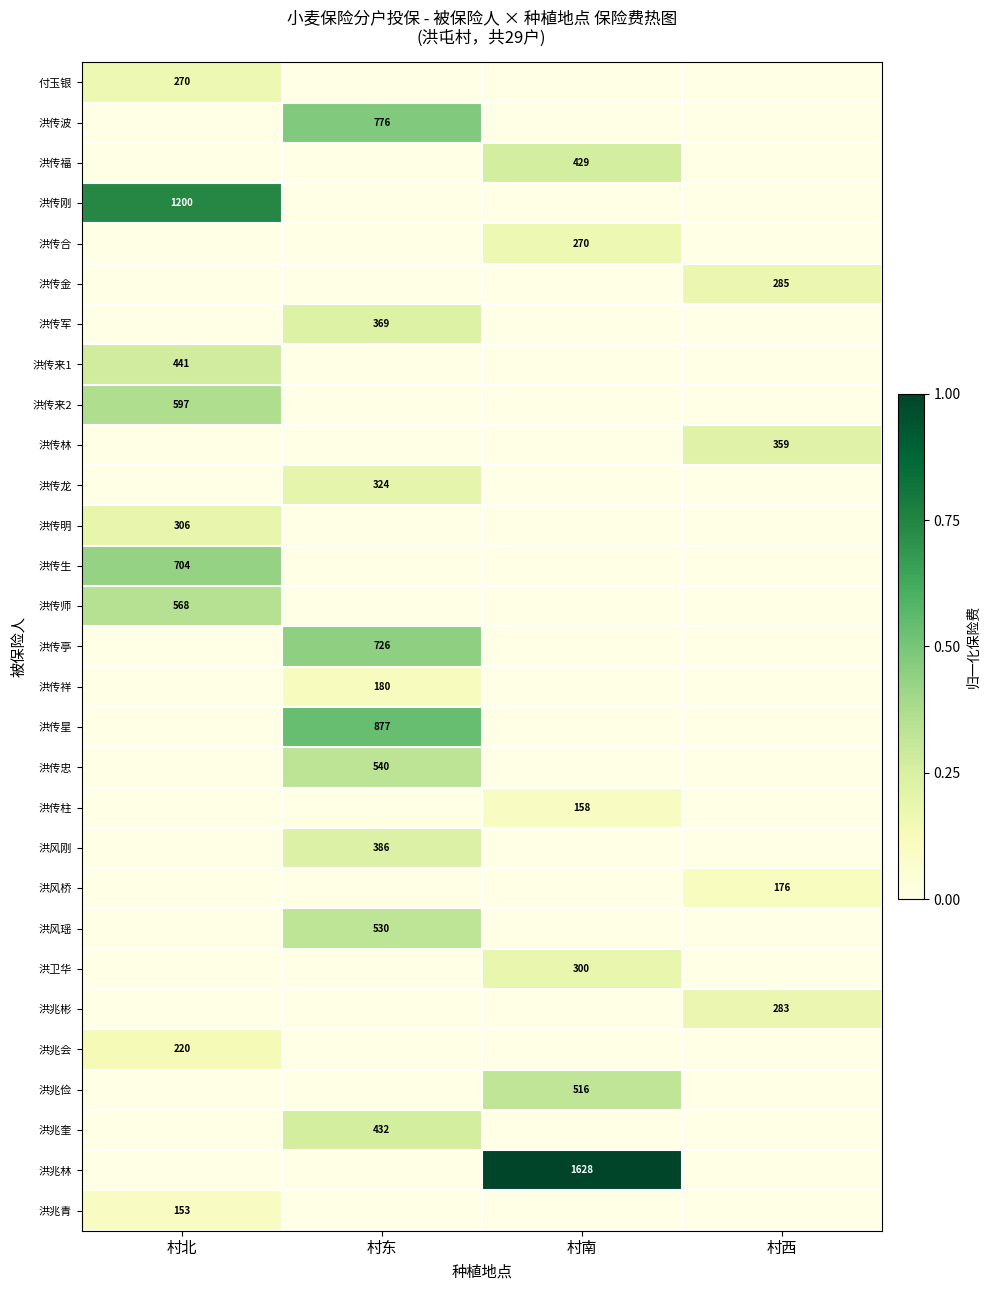

The value of 洪风桥 at 村西 is 176. True or false?

True